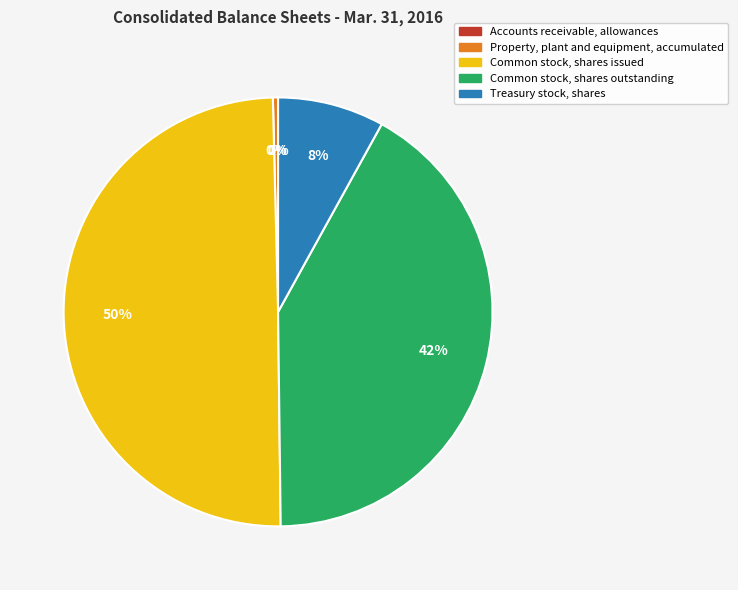

Do Common stock, shares outstanding and Property, plant and equipment, accumulated together represent more than half of the pie?

No